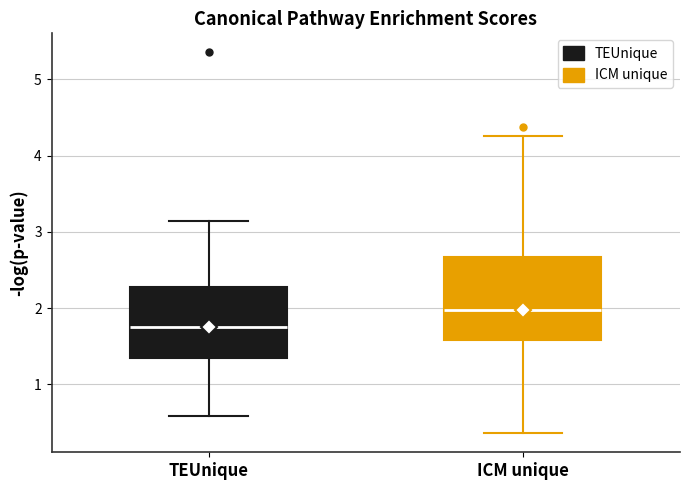

Which box is the tallest, from its lower edge to its upper edge?

ICM unique